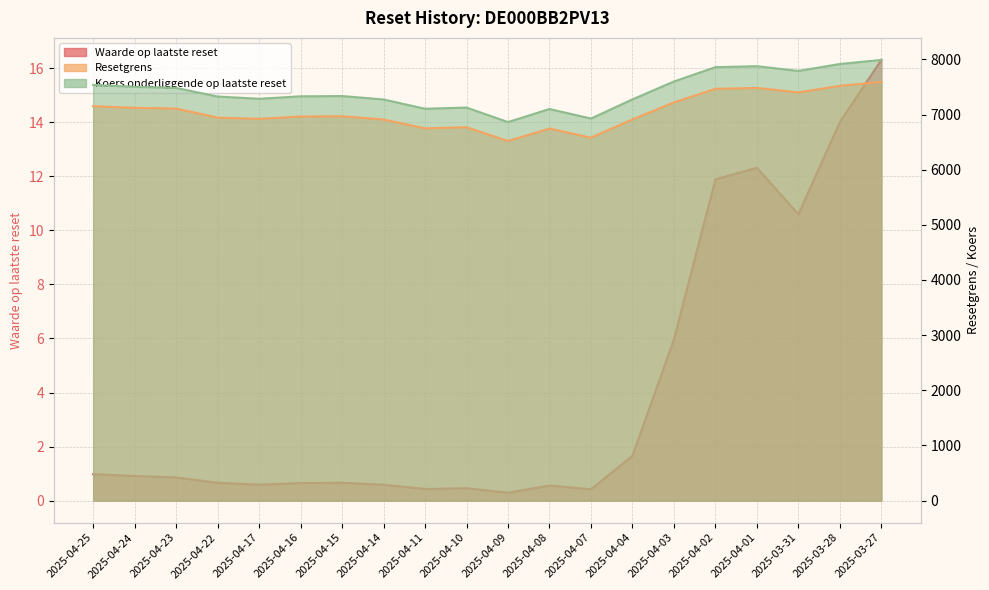

At which category does the chart reach its peak across all series?

2025-03-27